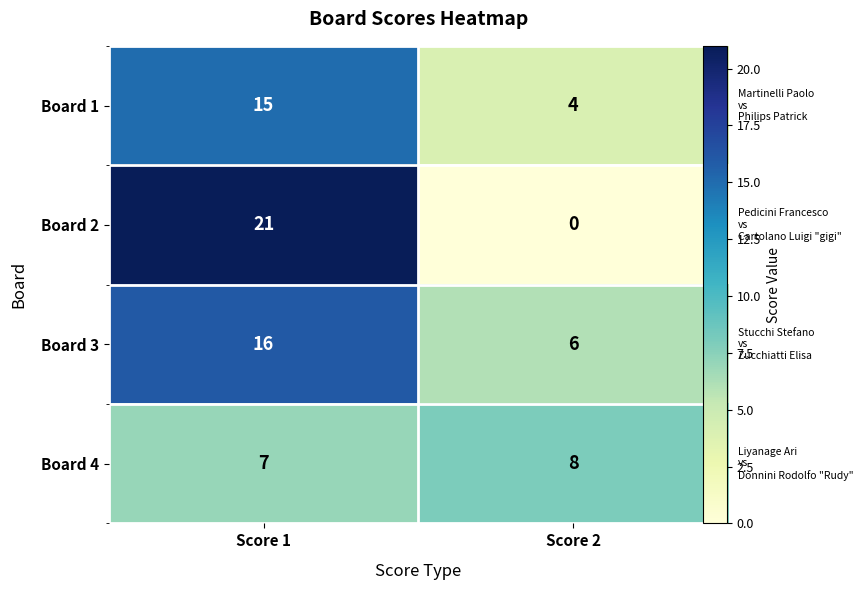

The Board 1 series shows 15 at Score 1. True or false?

True